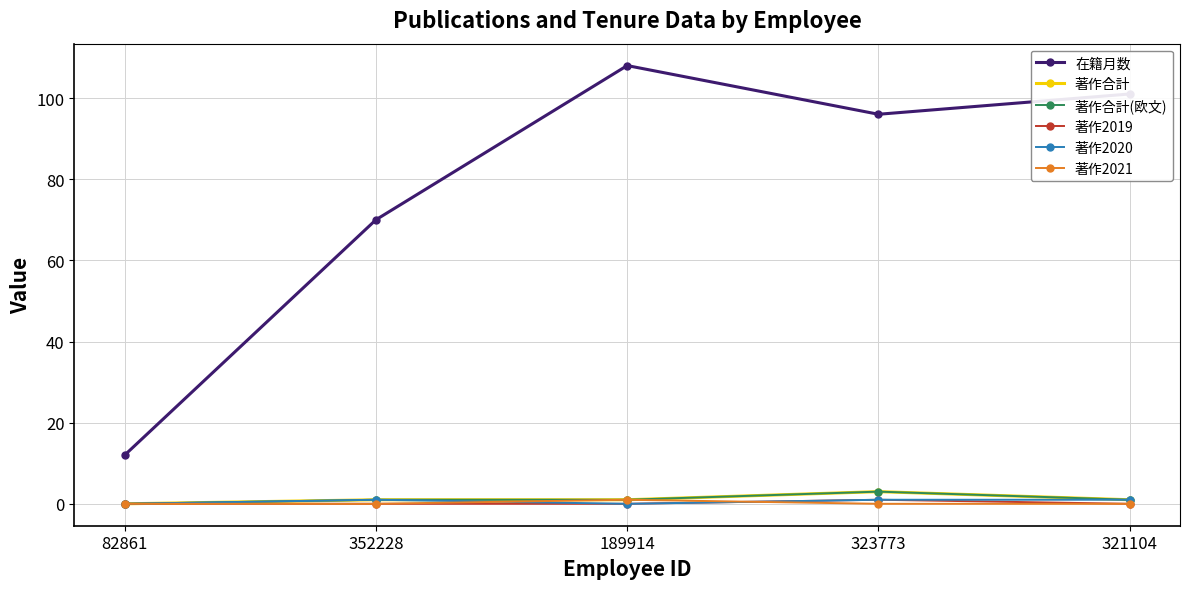

Which series changed the most between 189914 and 323773?

在籍月数